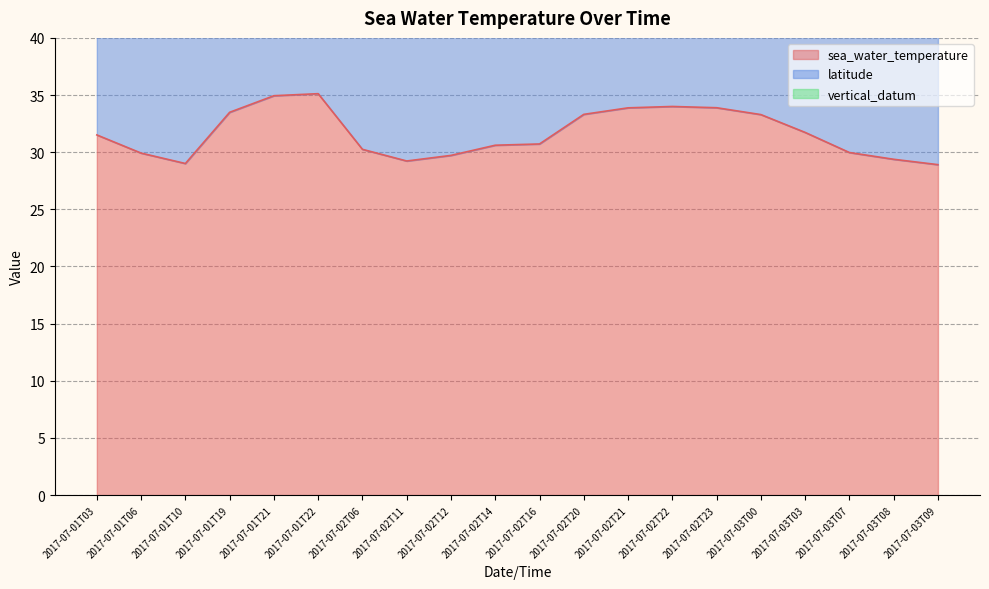

What is the label of the 14th point from the right?

2017-07-02T06